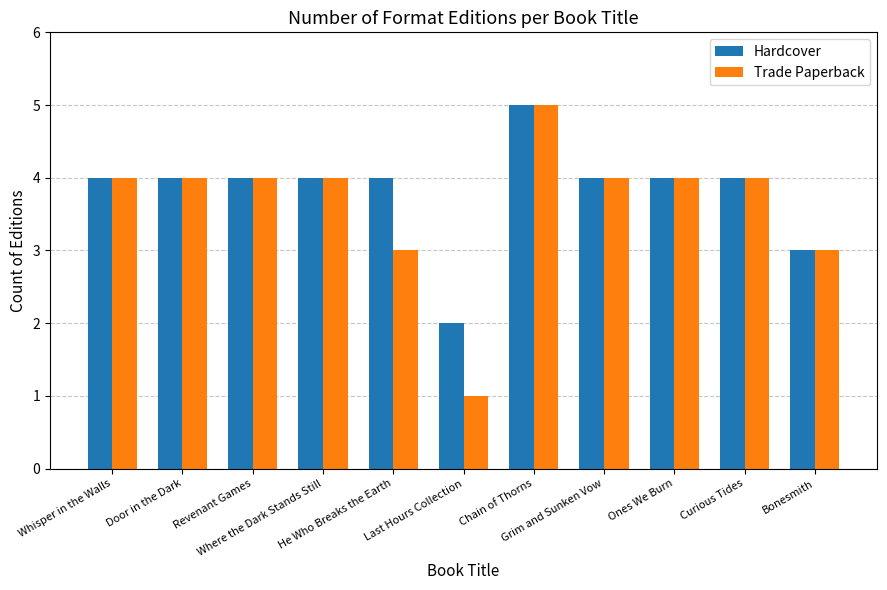

Reading left to right, what are all the values shown in this chart?

Hardcover: 4	4	4	4	4	2	5	4	4	4	3
Trade Paperback: 4	4	4	4	3	1	5	4	4	4	3